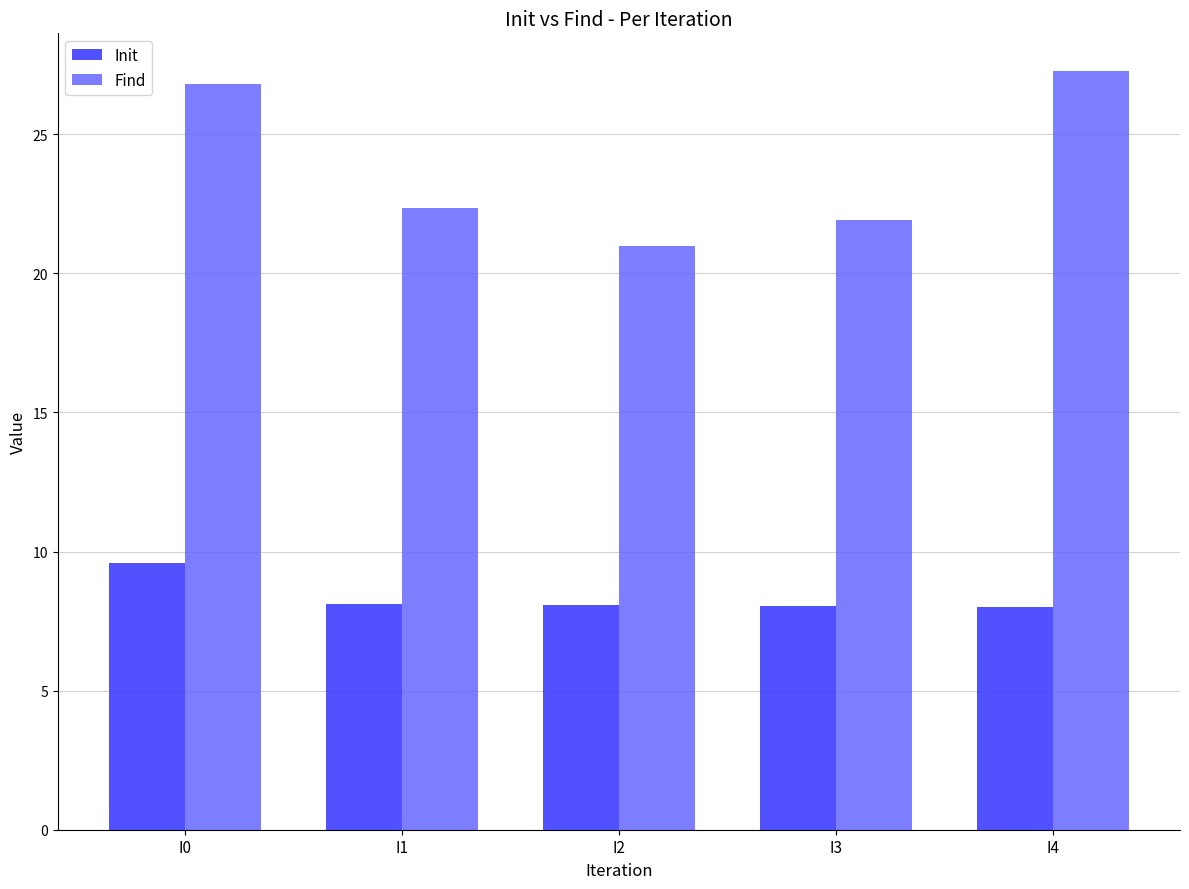

List the series in order of their peak value, highest first.

Find, Init